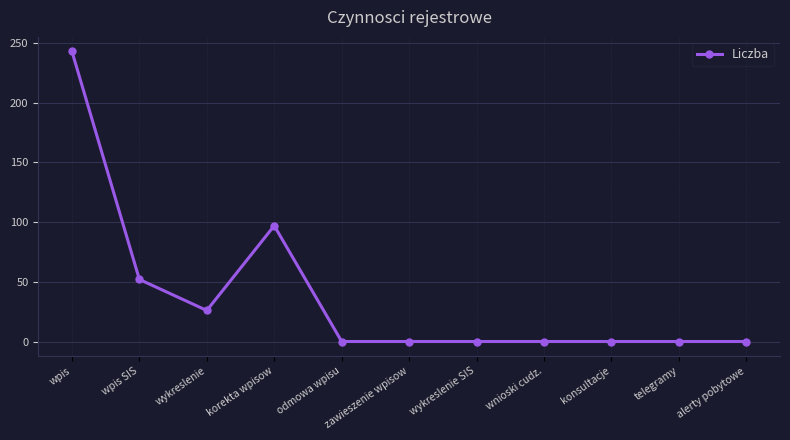

What is the sum of the values at wnioski cudz. and korekta wpisow?

97